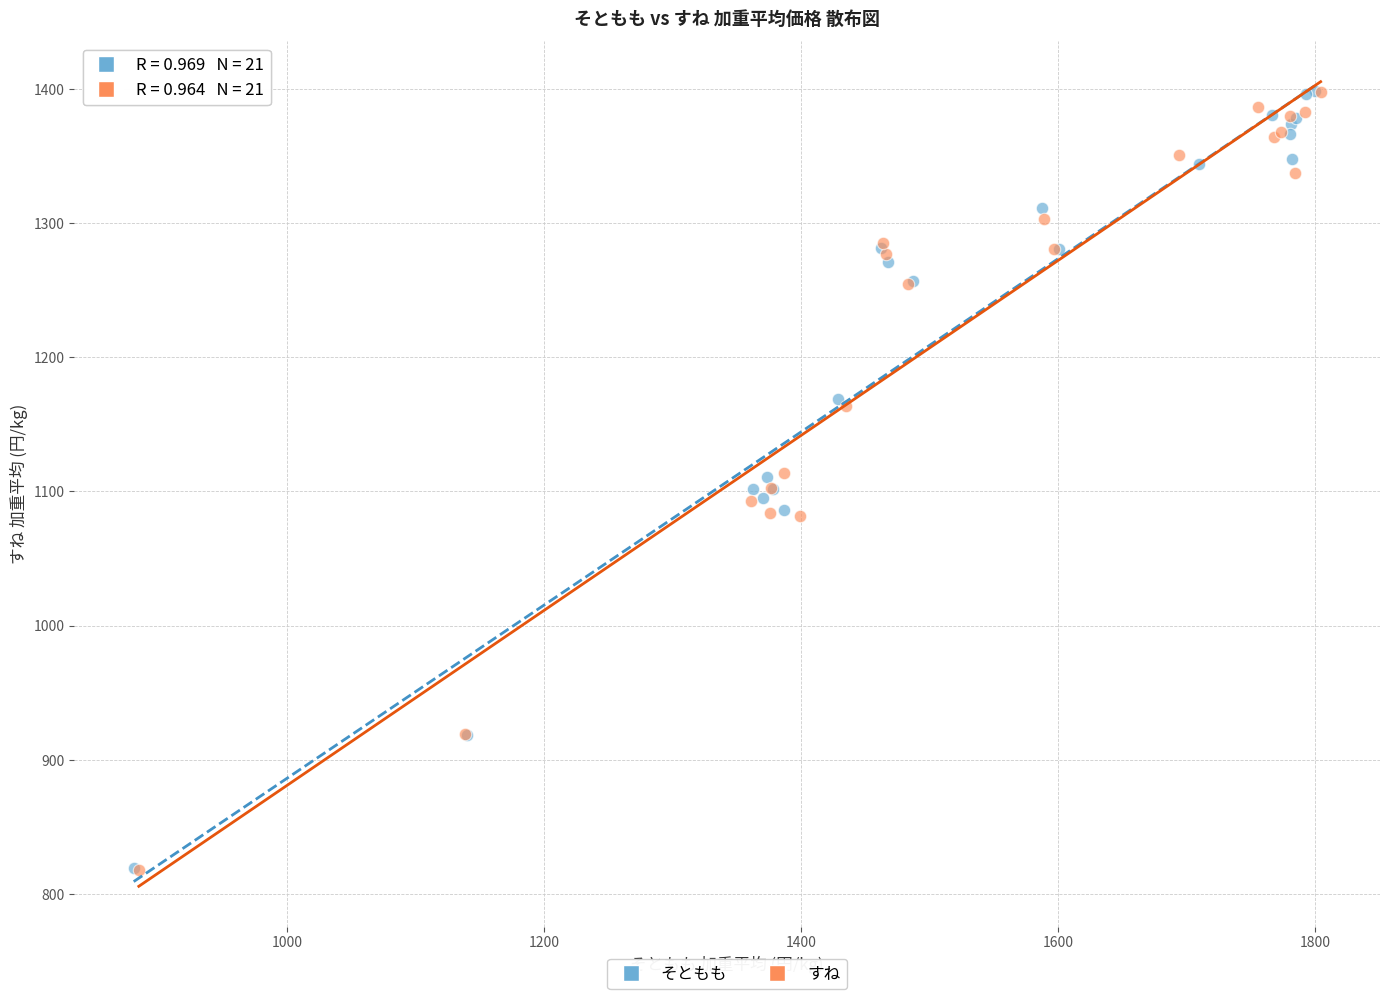

What are all the series names shown in the legend?

そともも, すね